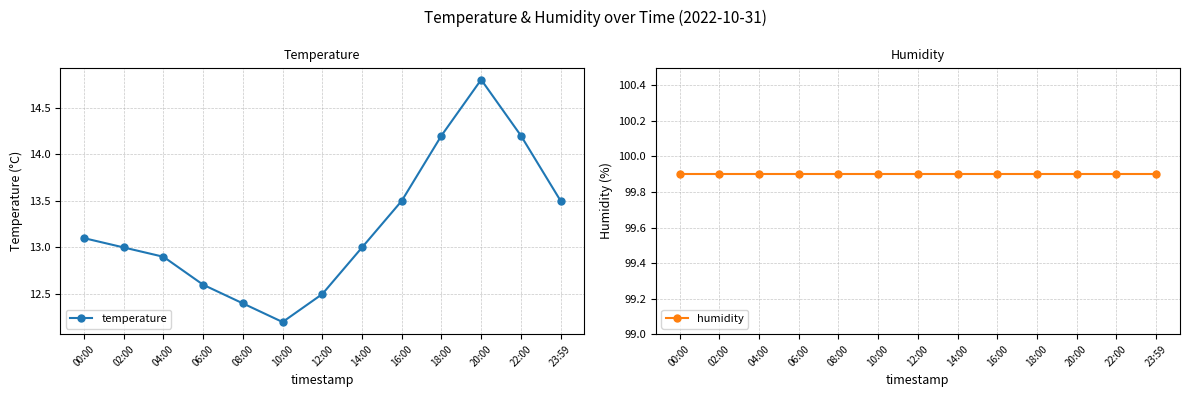

Reading left to right, what are all the values shown in this chart?

temperature: 13.1	13.0	12.9	12.6	12.4	12.2	12.5	13.0	13.5	14.2	14.8	14.2	13.5
humidity: 99.9	99.9	99.9	99.9	99.9	99.9	99.9	99.9	99.9	99.9	99.9	99.9	99.9